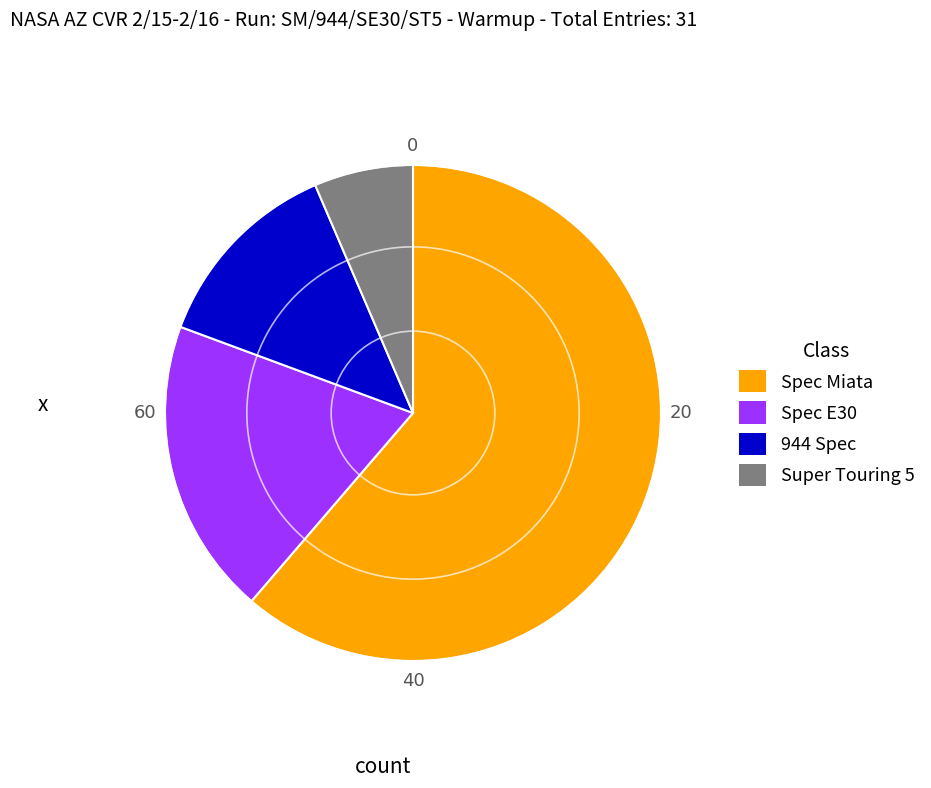

Is Spec E30 the majority of the pie?

No